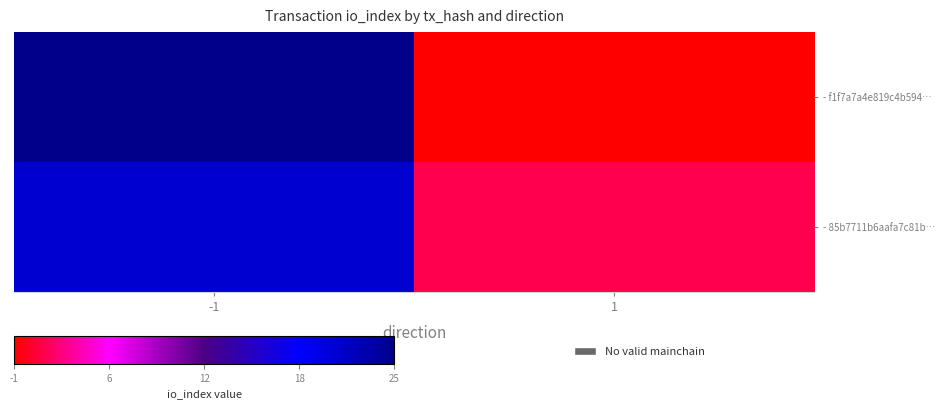

Reading left to right, what are all the values shown in this chart?

- f1f7a7a4e819c4b594…: -1=25	1=-1
- 85b7711b6aafa7c81b…: -1=21	1=1